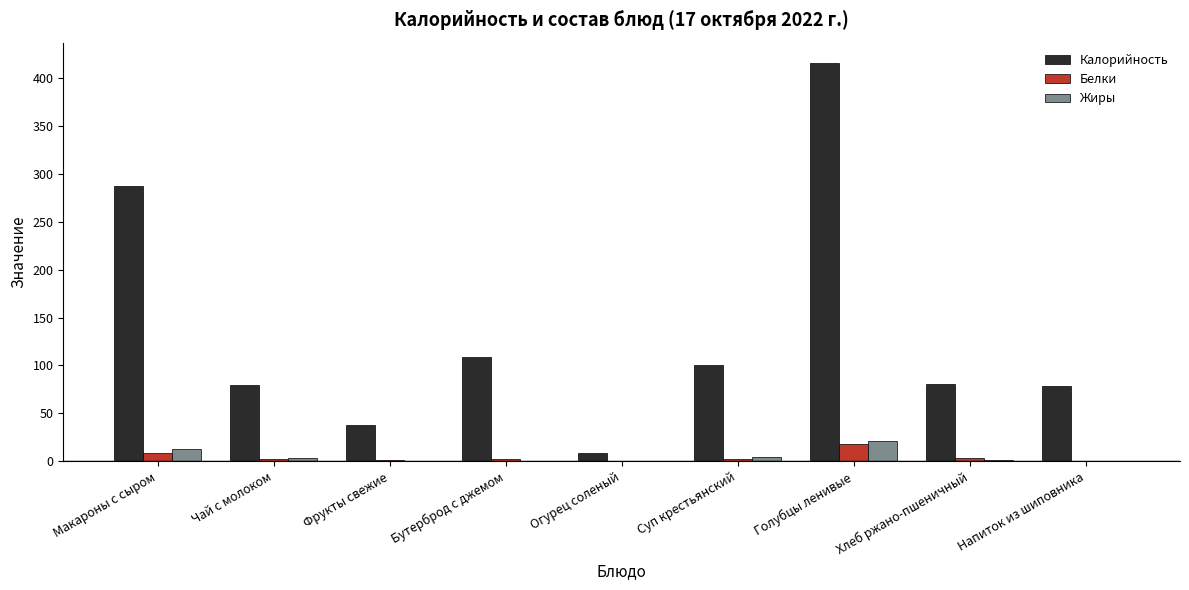

What is the average value of the Калорийность series?

133